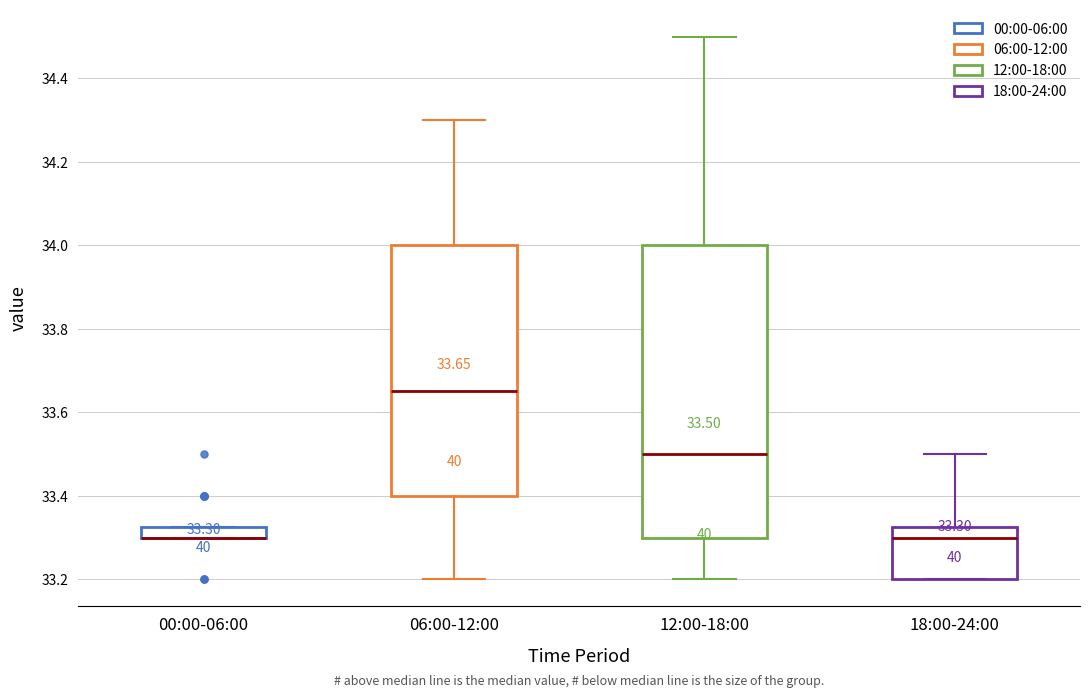

Which box is the tallest, from its lower edge to its upper edge?

12:00-18:00